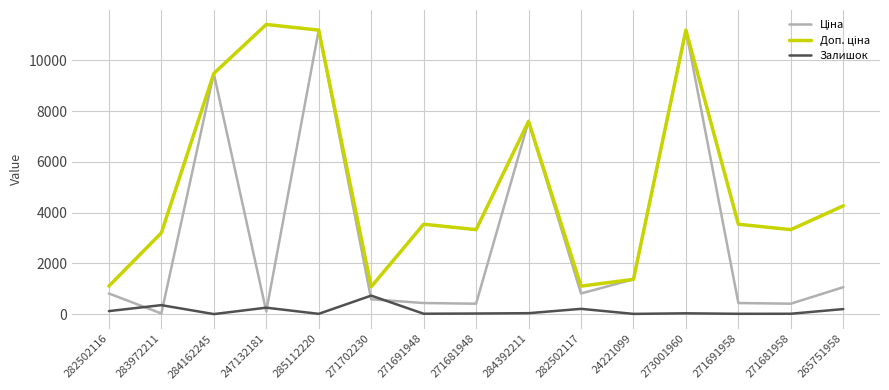

Does the chart display data point markers on the line(s)?

No